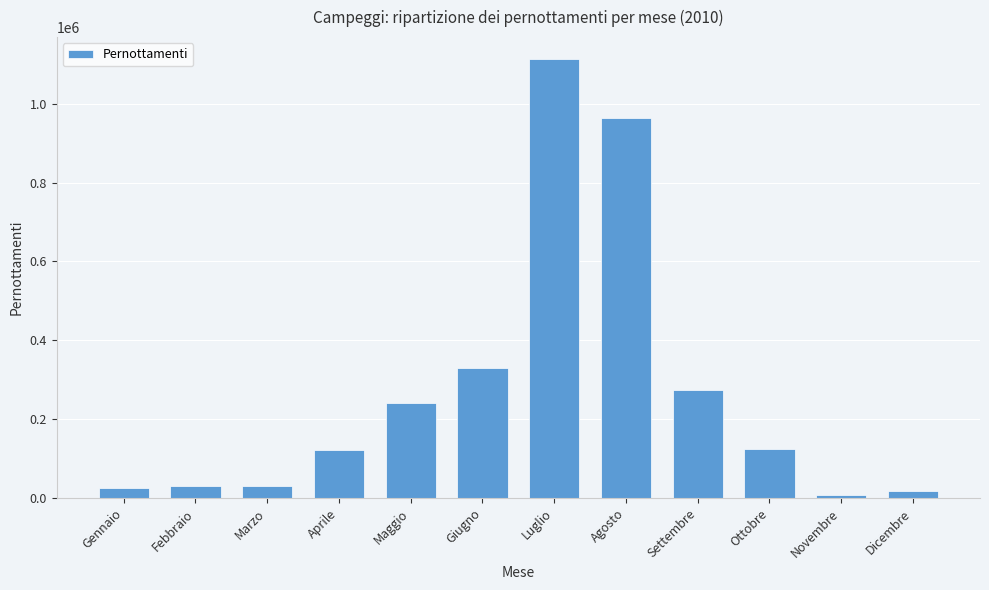

What is the maximum value shown in the chart?

1112991